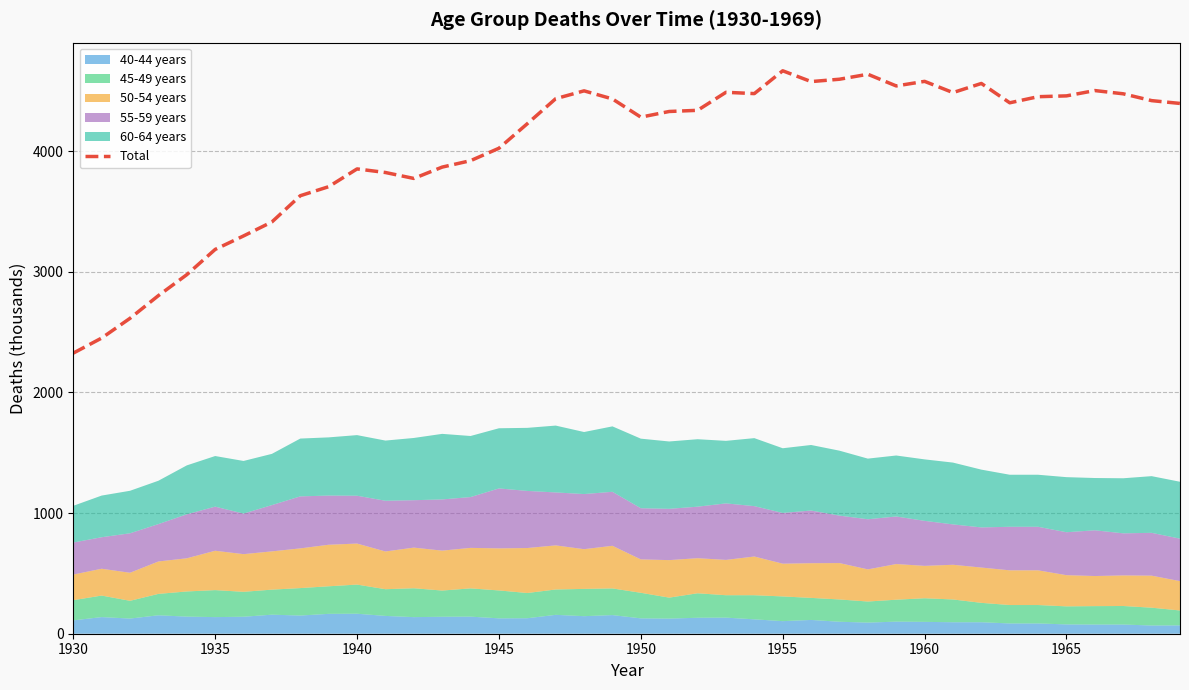

What is the minimum value for Total?

2325.3